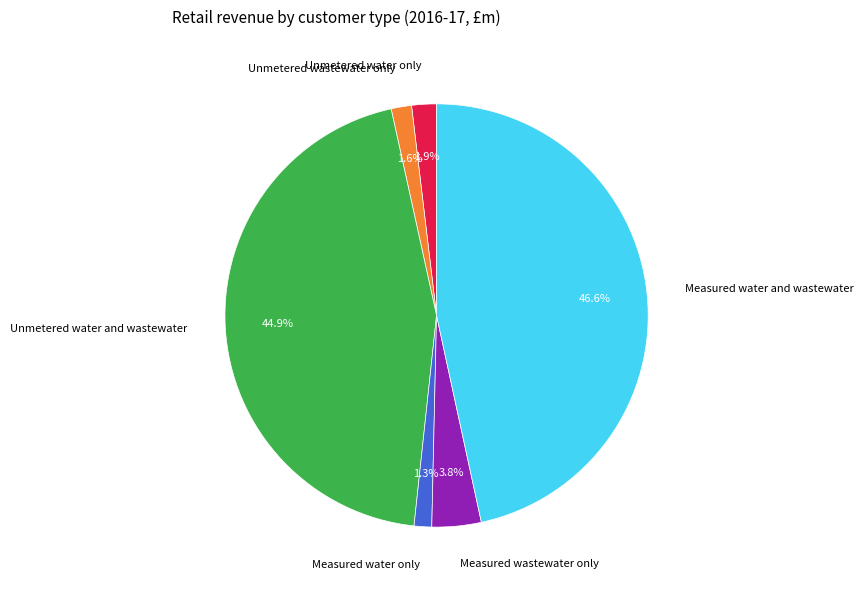

Which has a higher value, Measured water and wastewater or Unmetered water only?

Measured water and wastewater